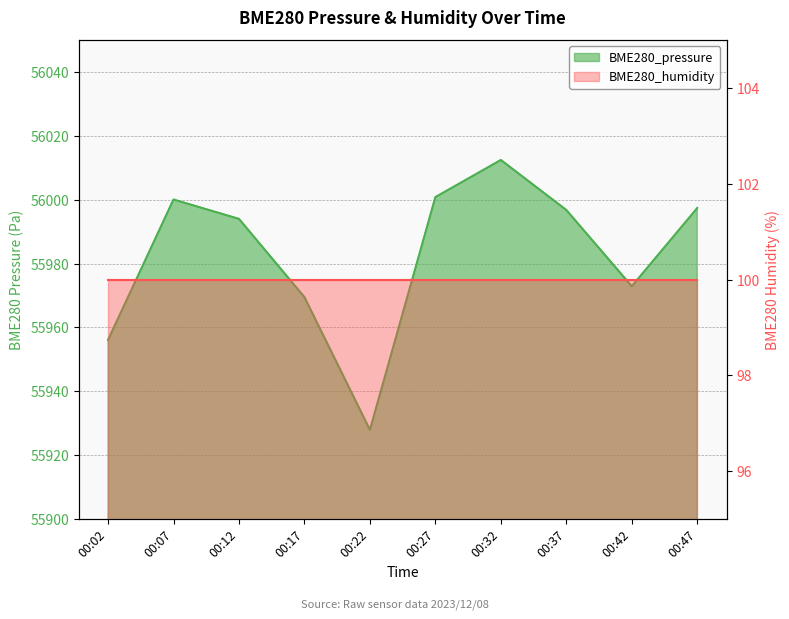

At which category does the data reach its first local valley?

00:22